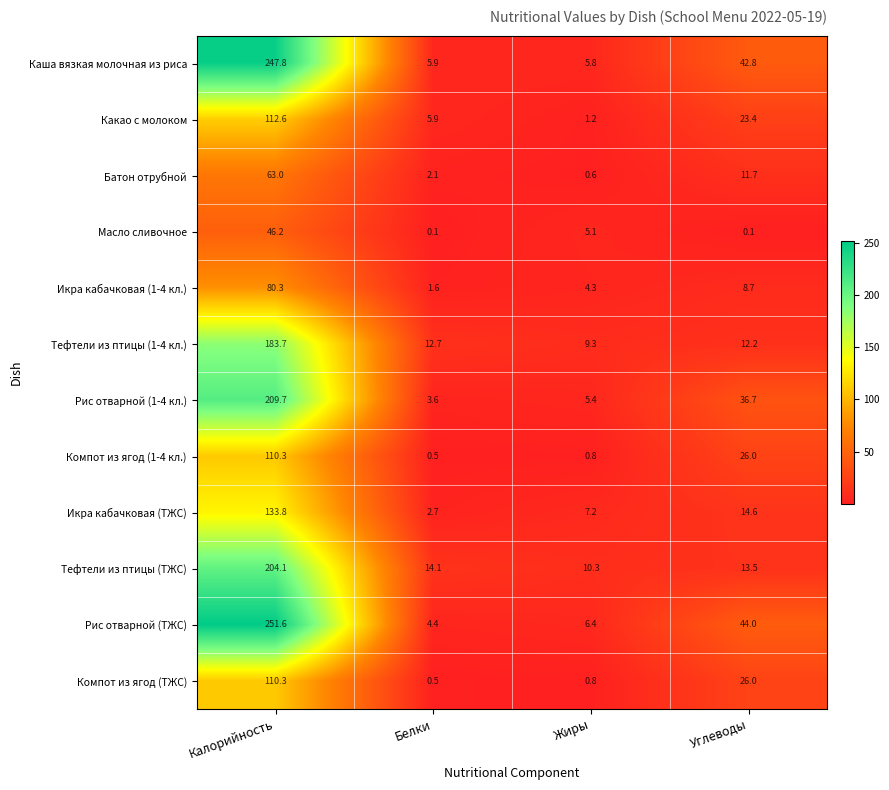

Rank the categories by Батон отрубной value from highest to lowest.

Калорийность, Углеводы, Белки, Жиры